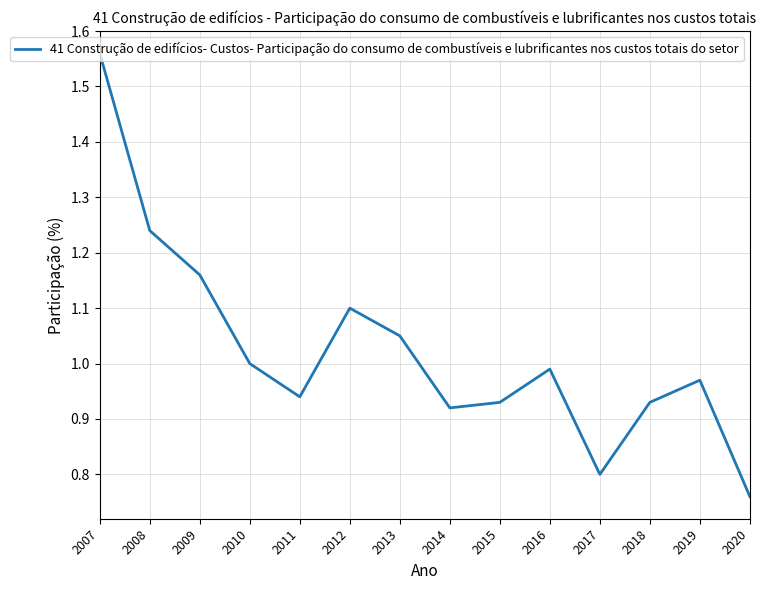

Which has a higher value, 2014 or 2010?

2010